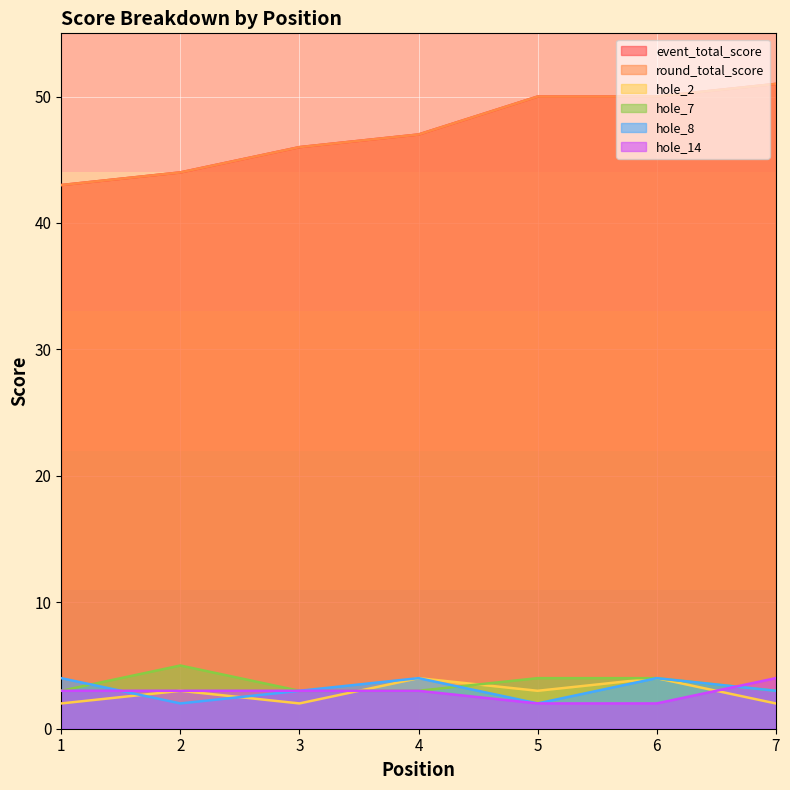

True or false: hole_14 has a value of 1 at 2.

False